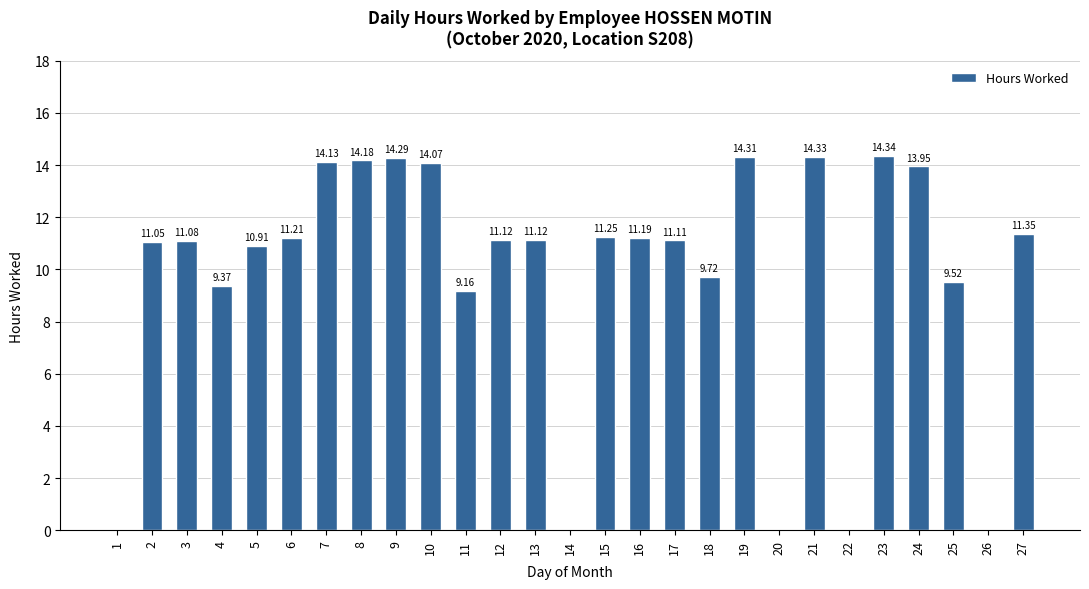

Are the bars horizontal?

No